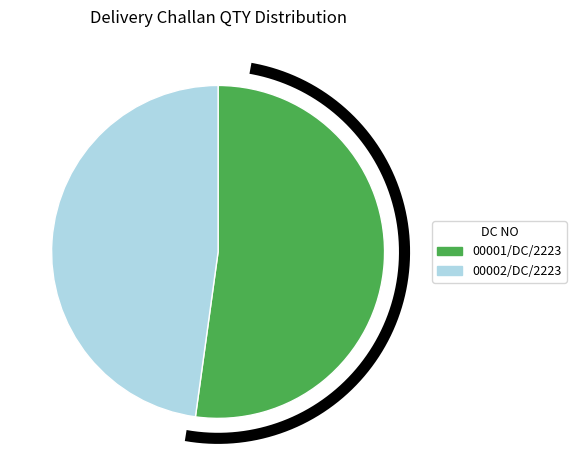

Is it true that 00002/DC/2223 is 40% of the pie?

False